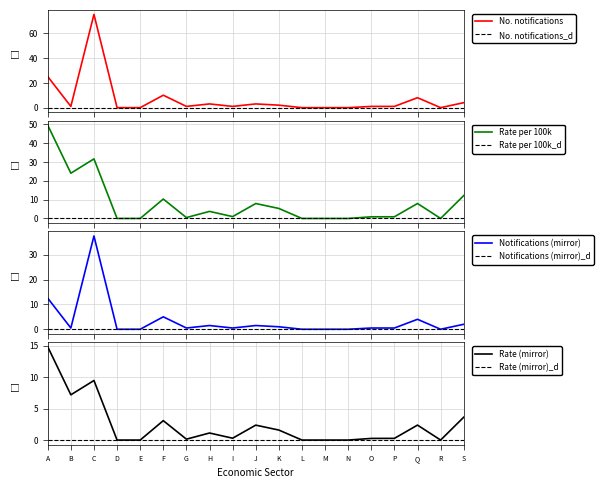

What is the spread (max minus min) of values at C?

65.5